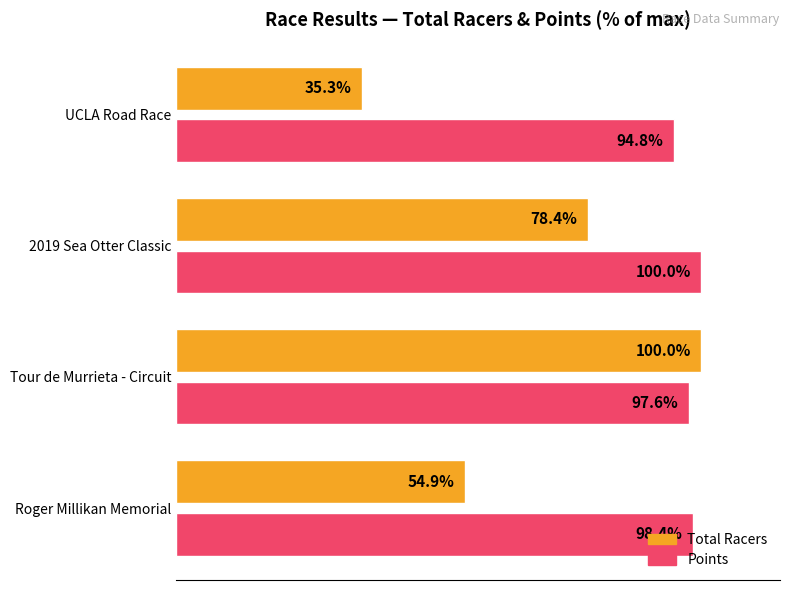

List the series in order of their overall mean, highest first.

Points, Total Racers